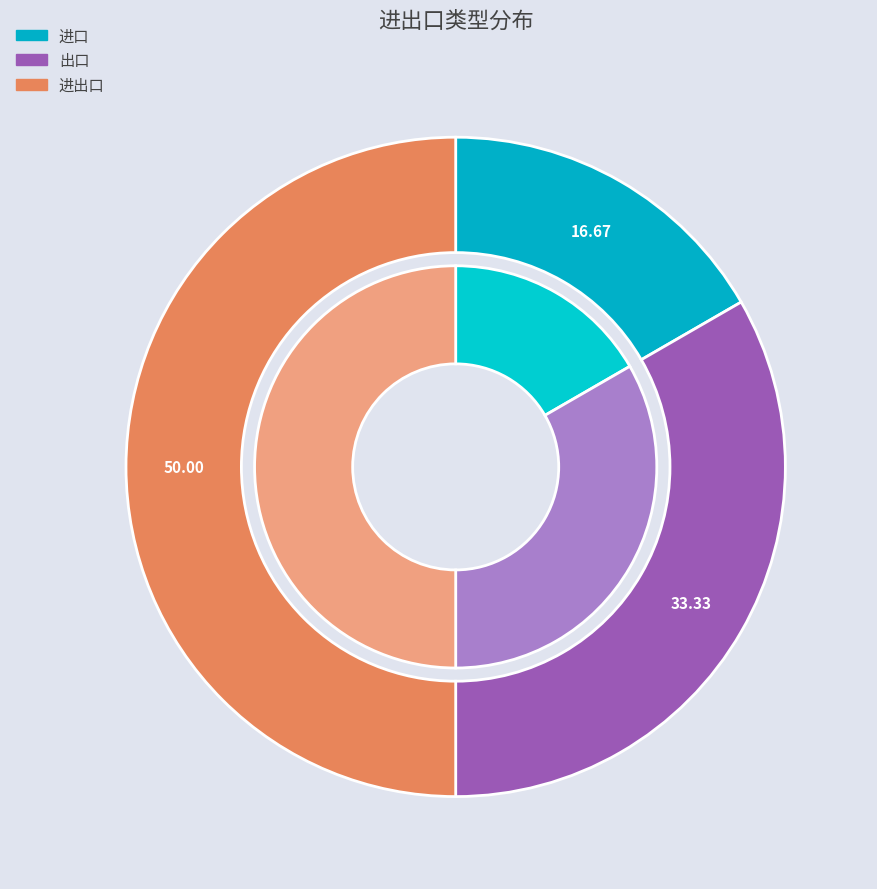

What percentage is NOT represented by 出口?

66.7%